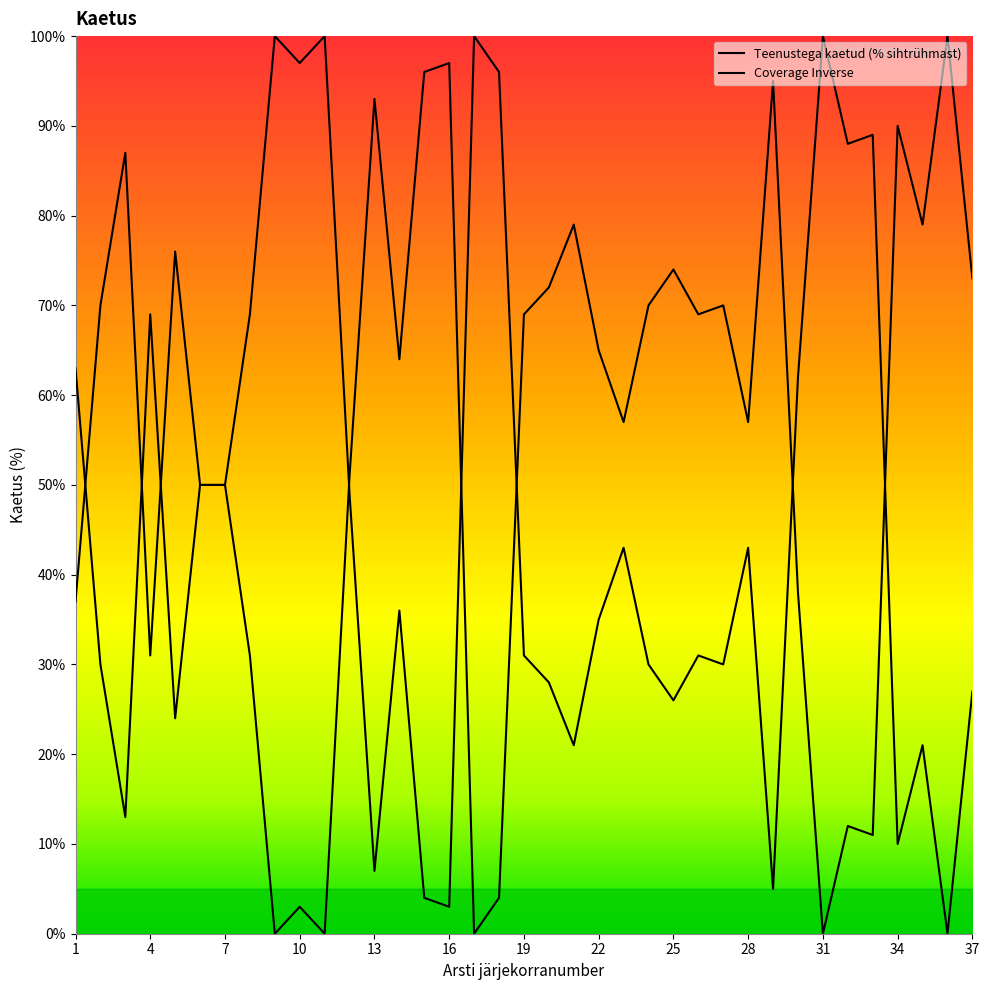

Which has a higher value, 3 or 25?

25